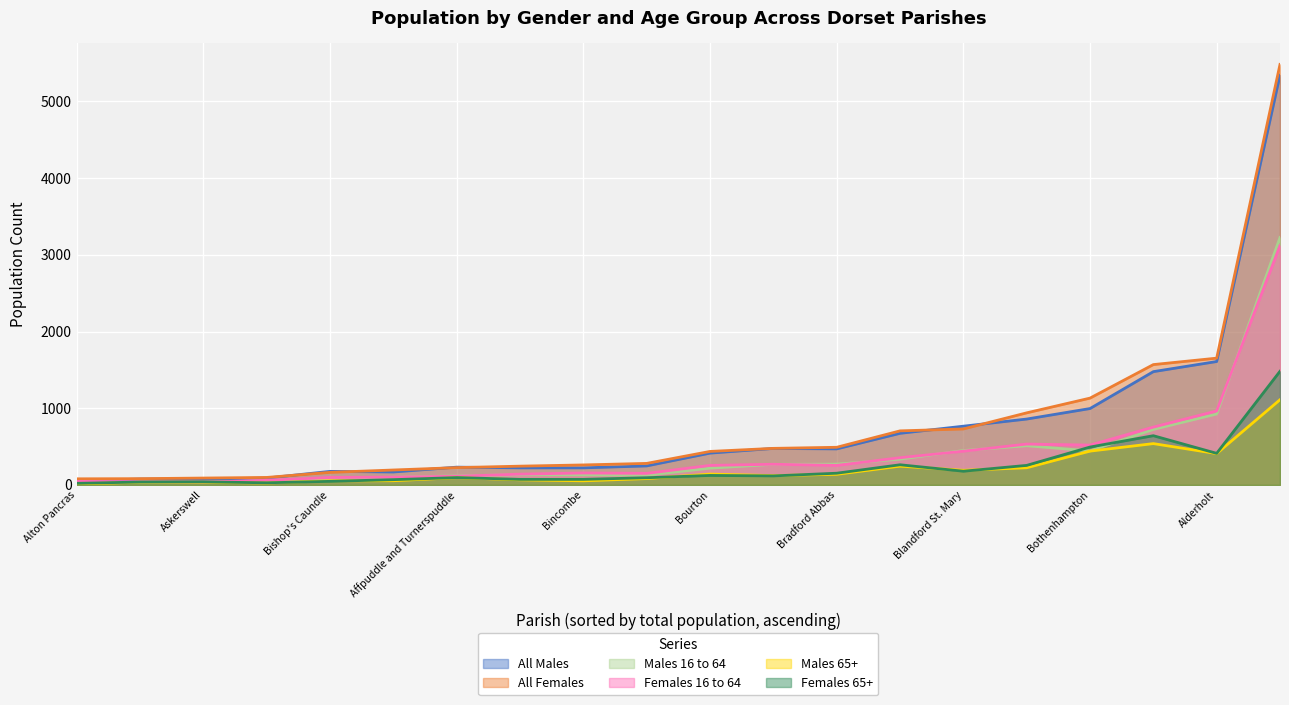

Where is All Males nearest to the value 2697?

Alderholt